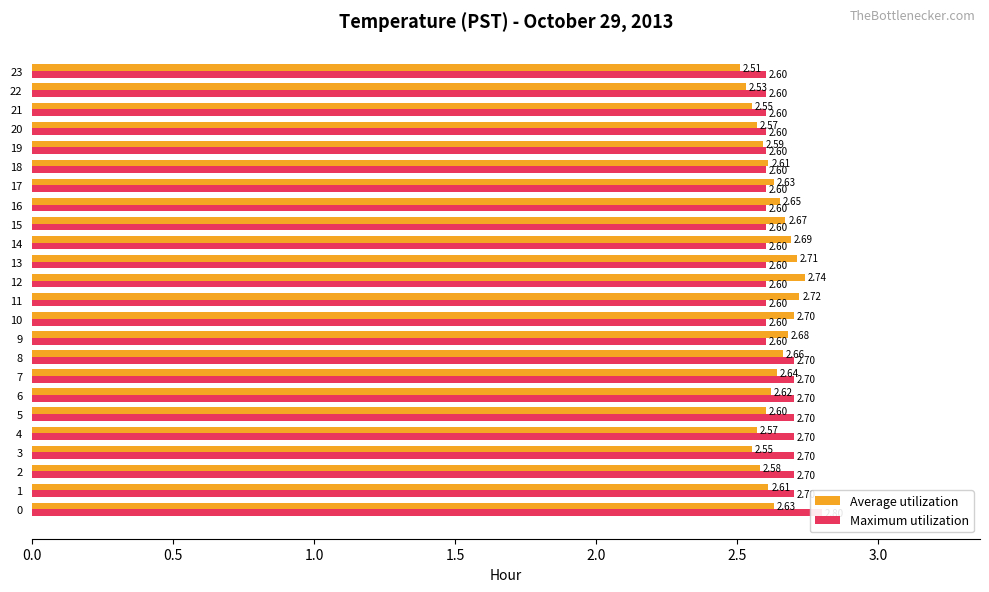

Is it true that Maximum utilization equals 1.4 at 13?

False